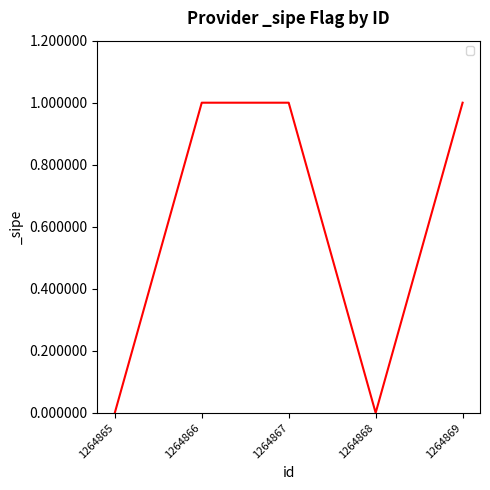

True or false: the data shows 1 at 1264866.

True